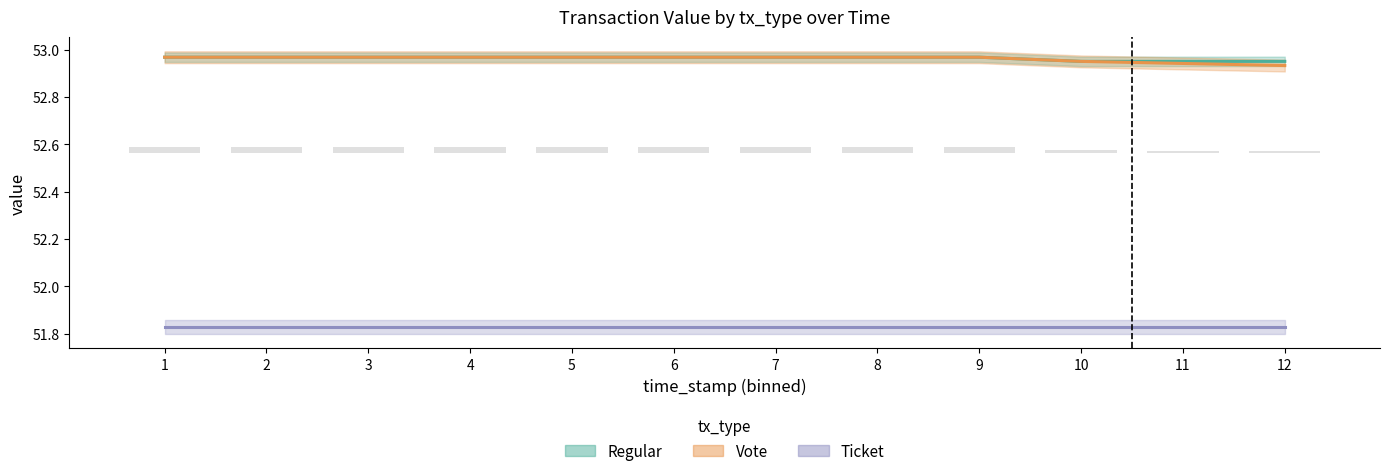

What is the value of the Ticket bar at the 1st from the left?

51.8